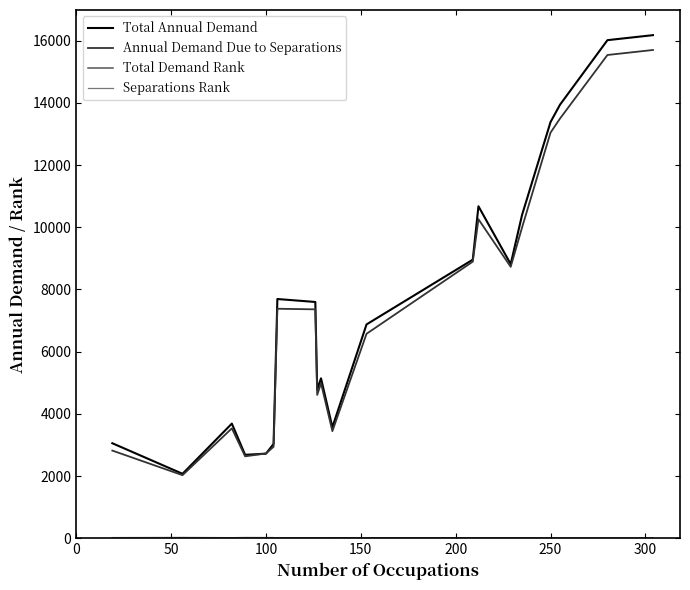

How many distinct data groups are displayed?

4